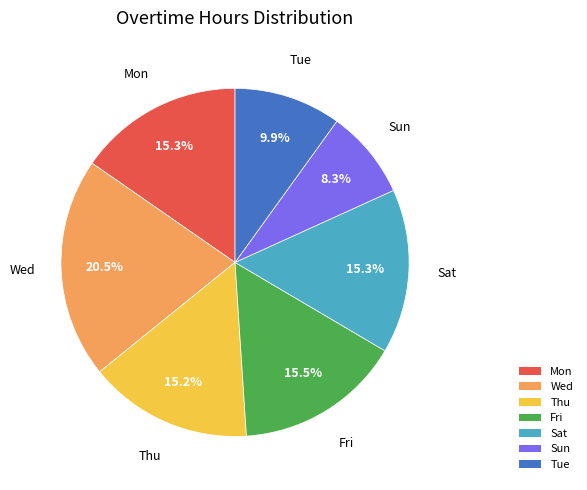

Which category has the biggest portion of the pie?

Wed